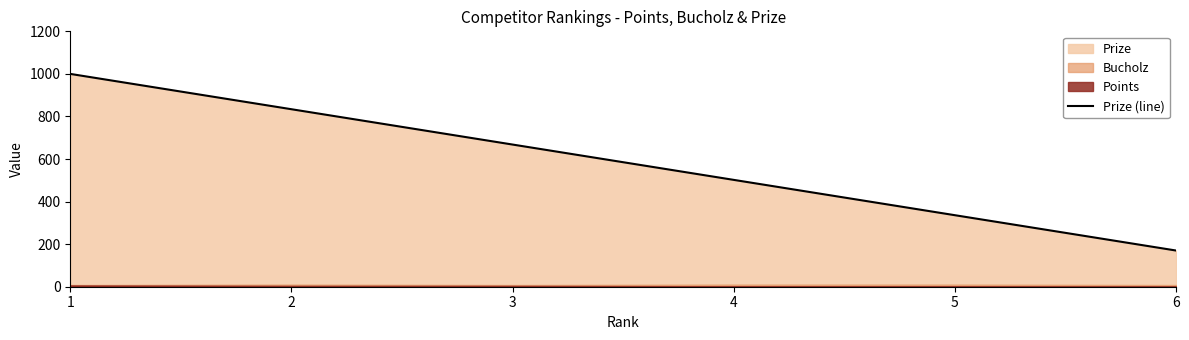

At which label is the value closest to 585?

3